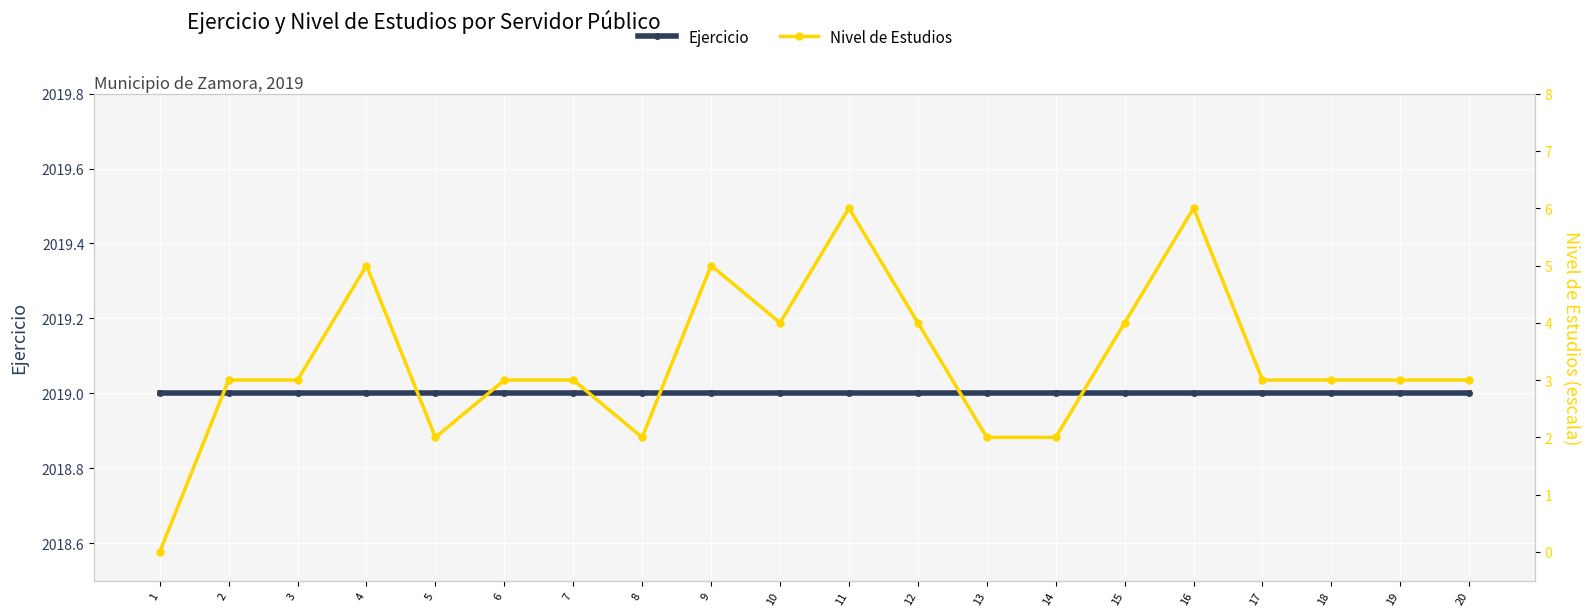

What is the total value across all series at 7?

2022